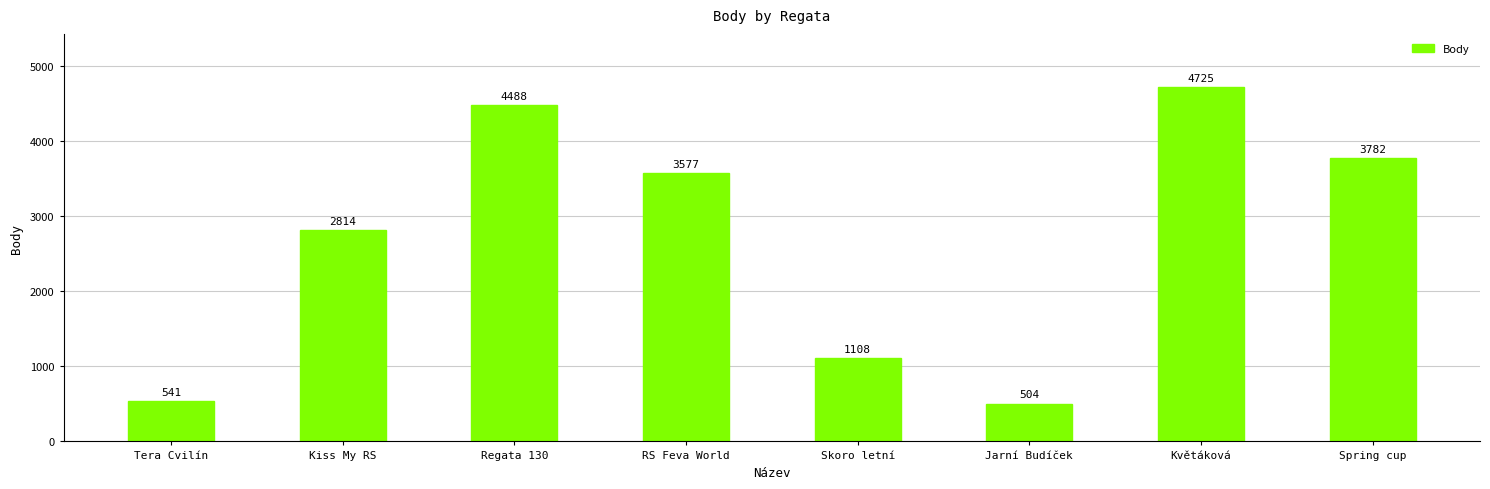

What is the difference between the values at Tera Cvilín and Květáková?

4184